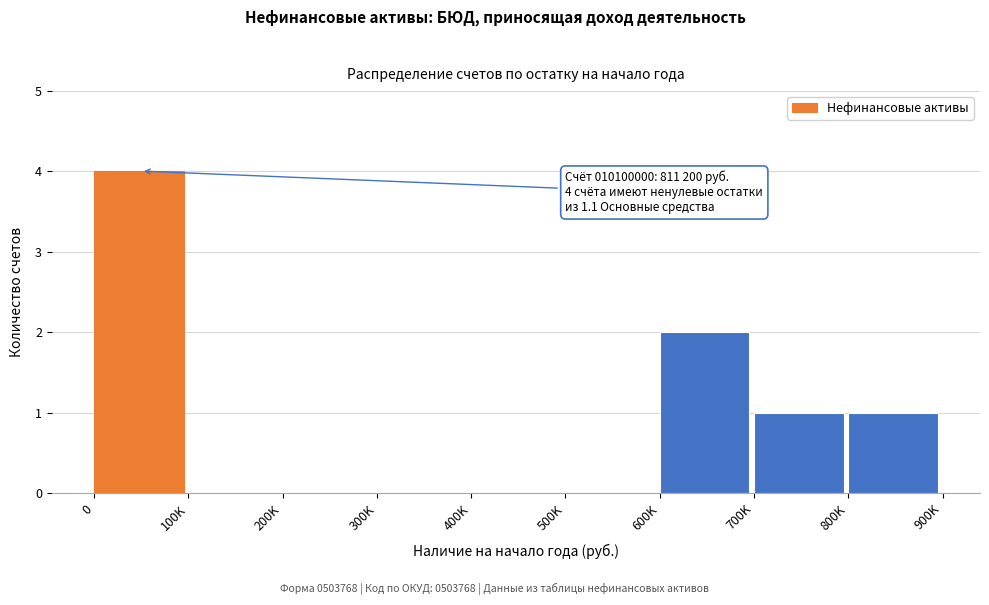

Reading left to right, extract all data points from this chart.

0=4	100K=0	200K=0	300K=0	400K=0	500K=0	600K=2	700K=1	800K=1